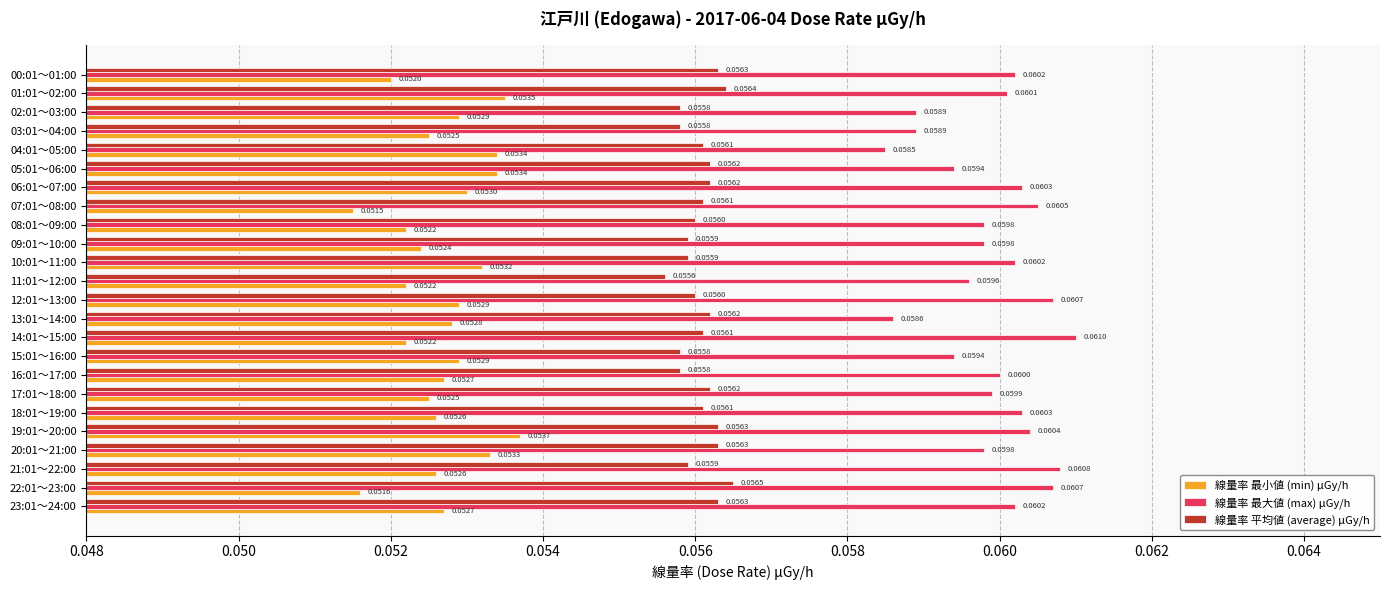

Which series changed the most between 23:01～24:00 and 06:01～07:00?

線量率 最小値 (min) μGy/h